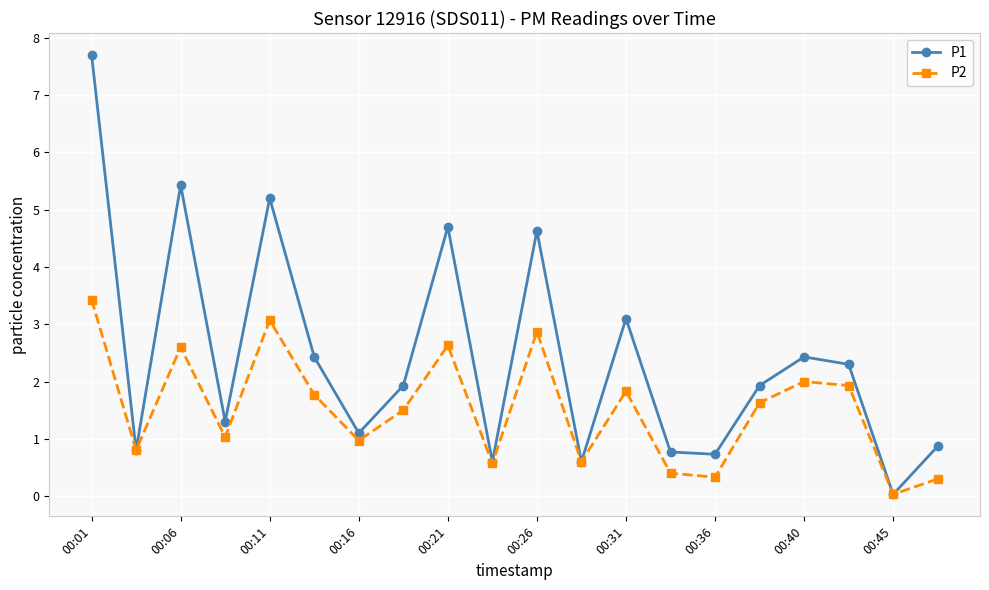

What is the value of the P2 point at the 18th from the left?

1.9